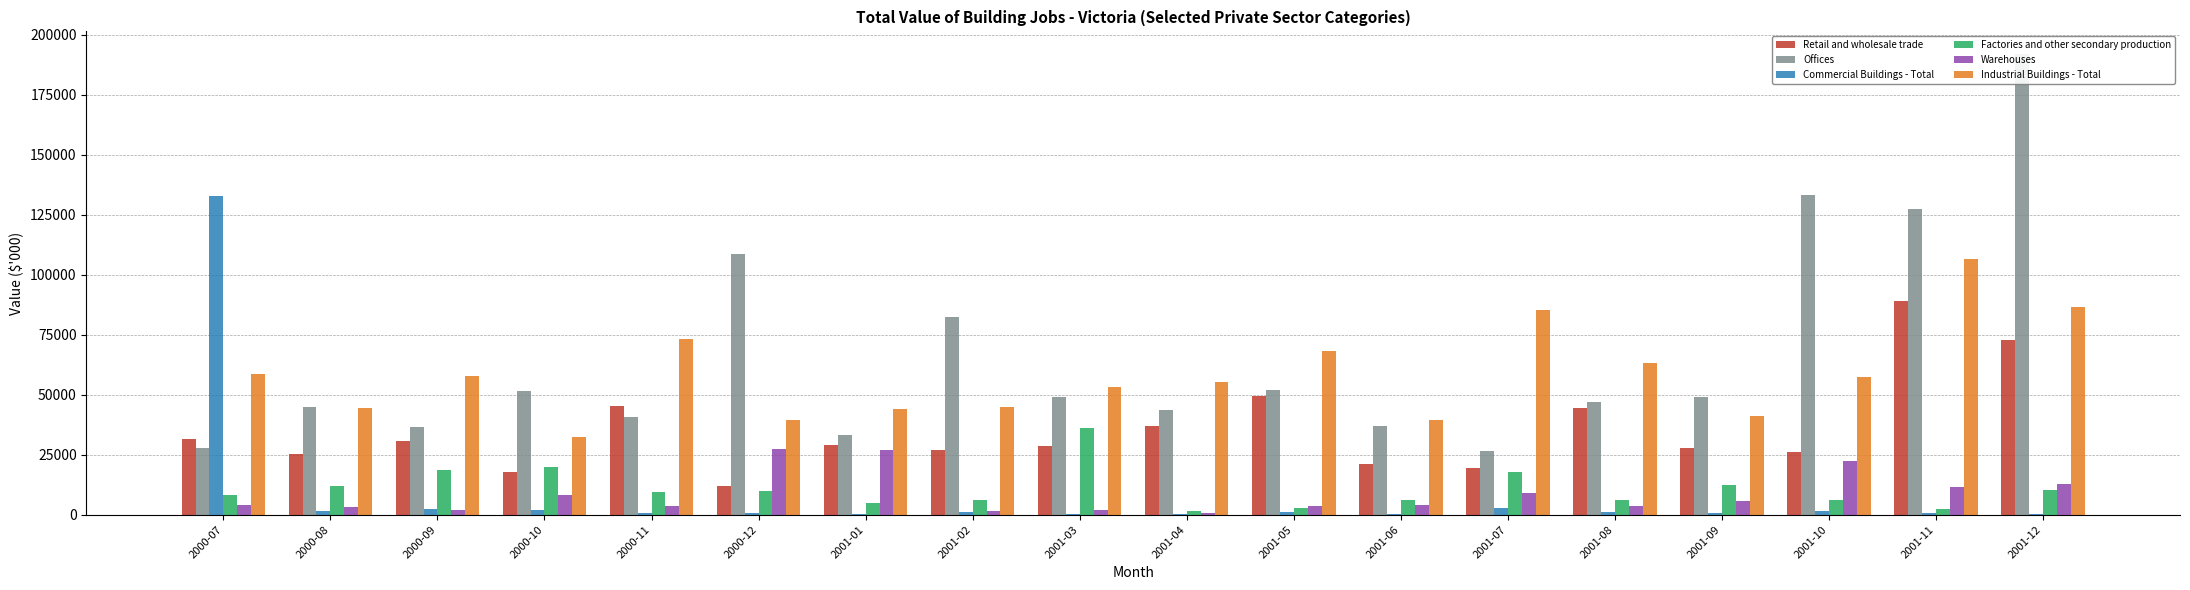

What is the label of the 6th bar from the right?

2001-07